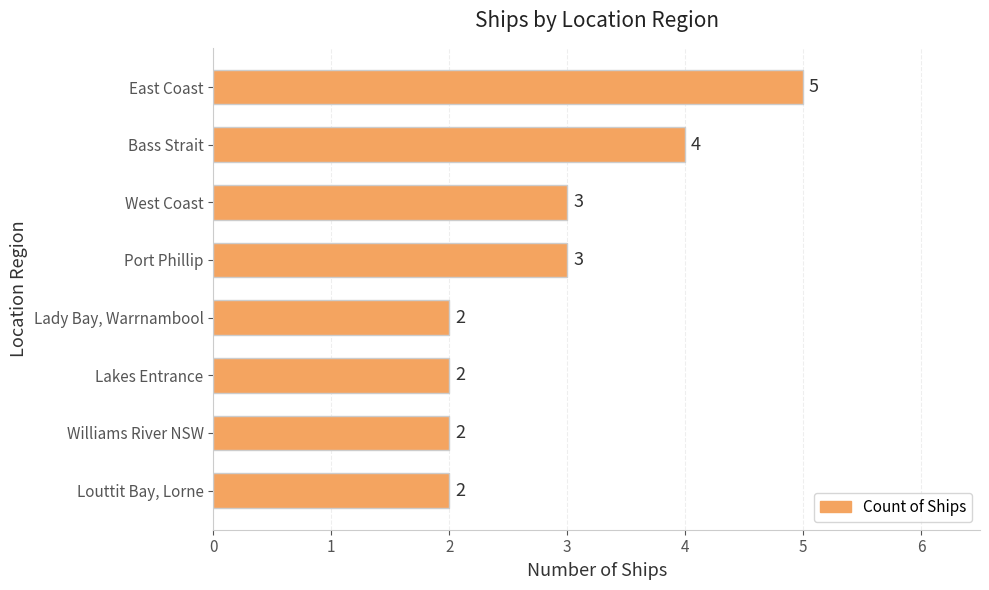

Are the bars horizontal?

Yes